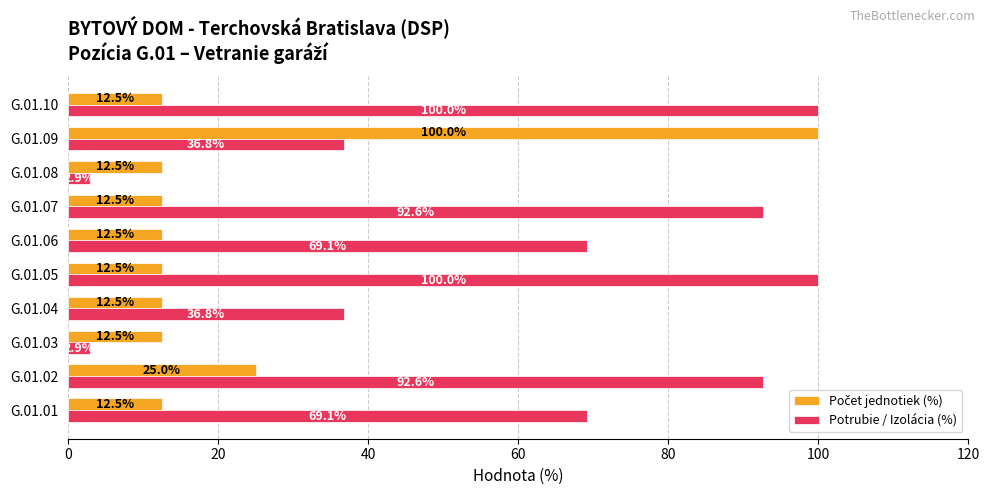

Read the Potrubie / Izolácia (%) value at G.01.08.

2.9